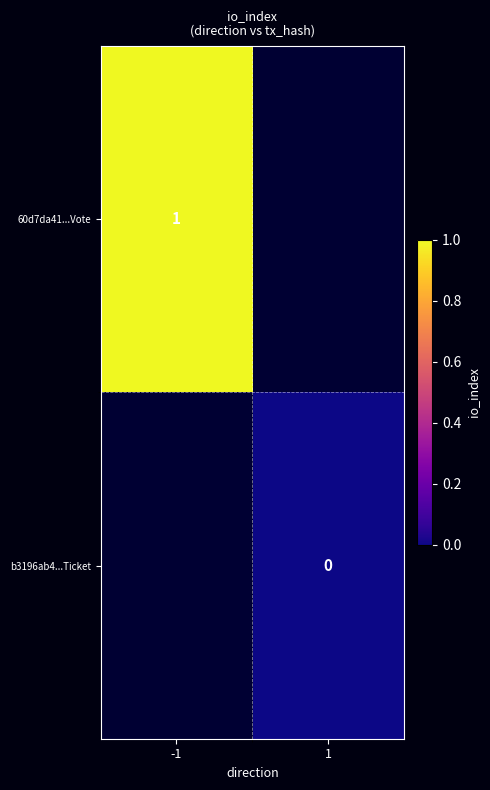

Is it true that 60d7da41...Vote equals 1 at -1?

True